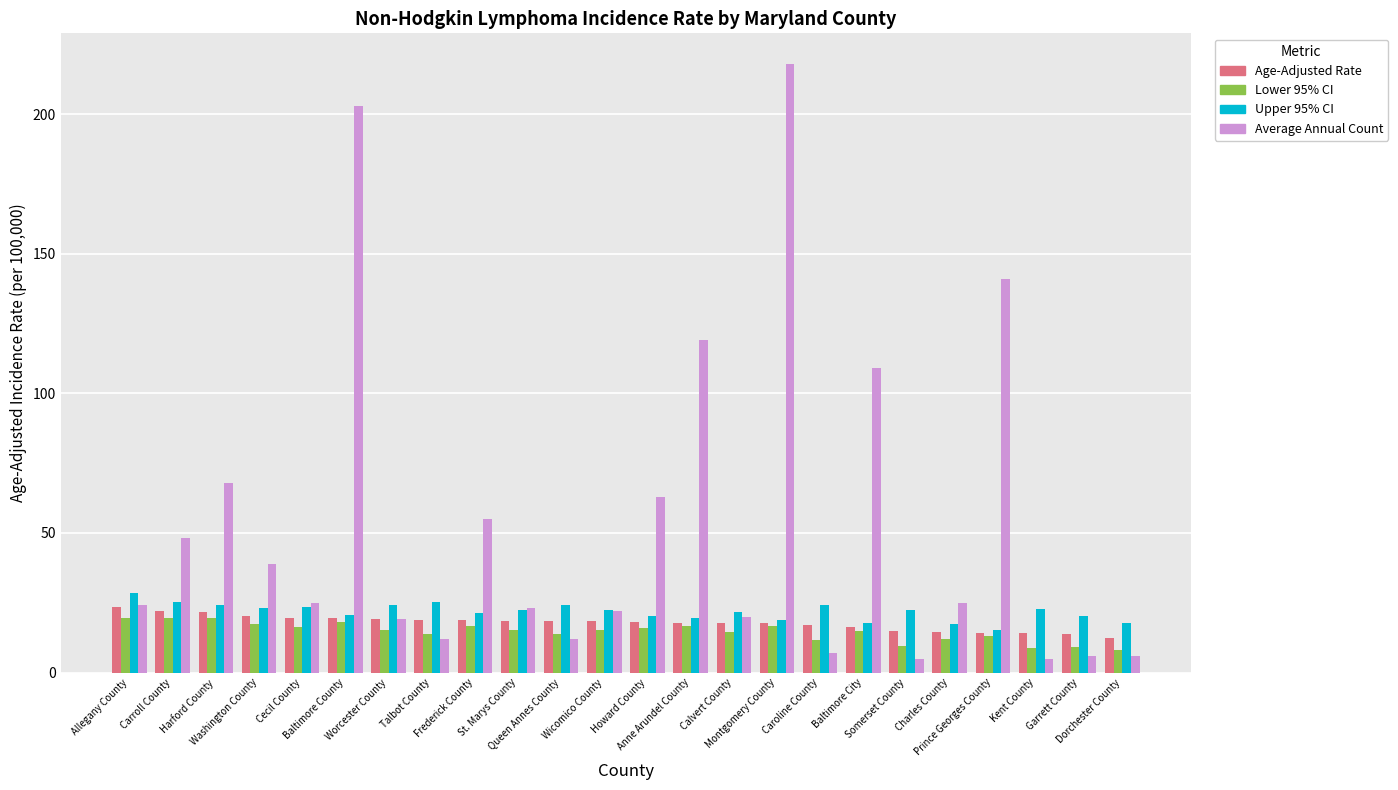

At how many categories does at least one series exceed 43?

9